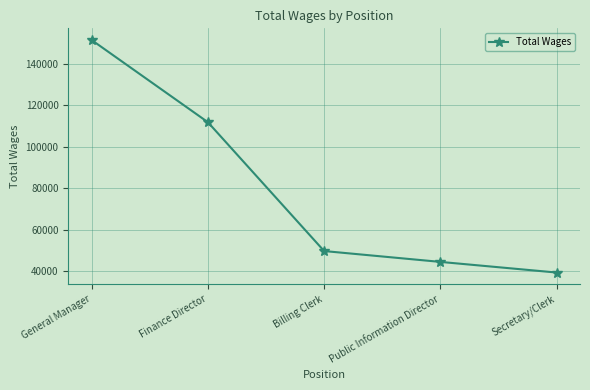

What is the change in value from Finance Director to Secretary/Clerk?

-72555